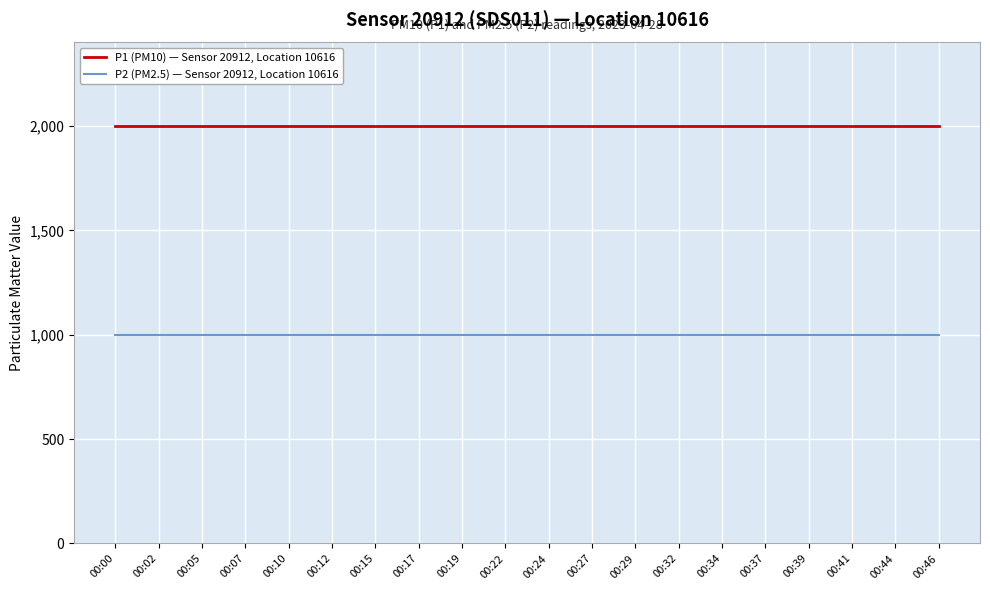

True or false: P1 (PM10) — Sensor 20912, Location 10616 and P2 (PM2.5) — Sensor 20912, Location 10616 cross at least once.

False